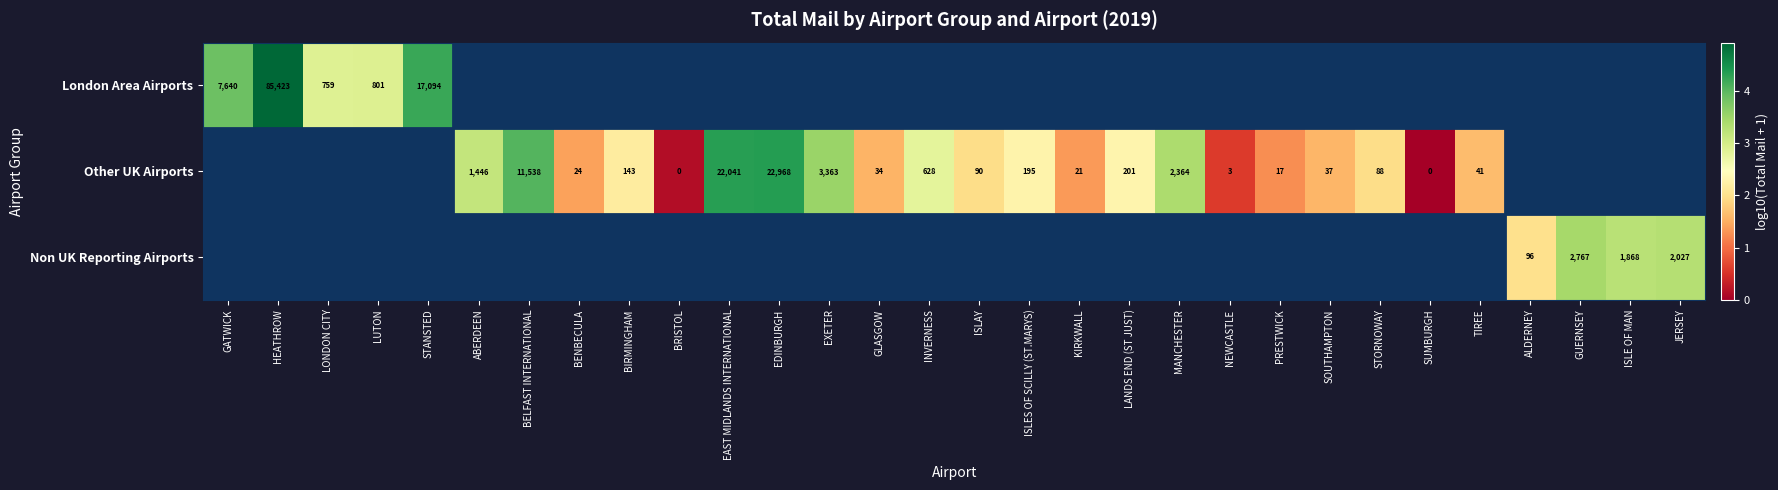

List the series in order of their overall mean, highest first.

London Area Airports, Other UK Airports, Non UK Reporting Airports